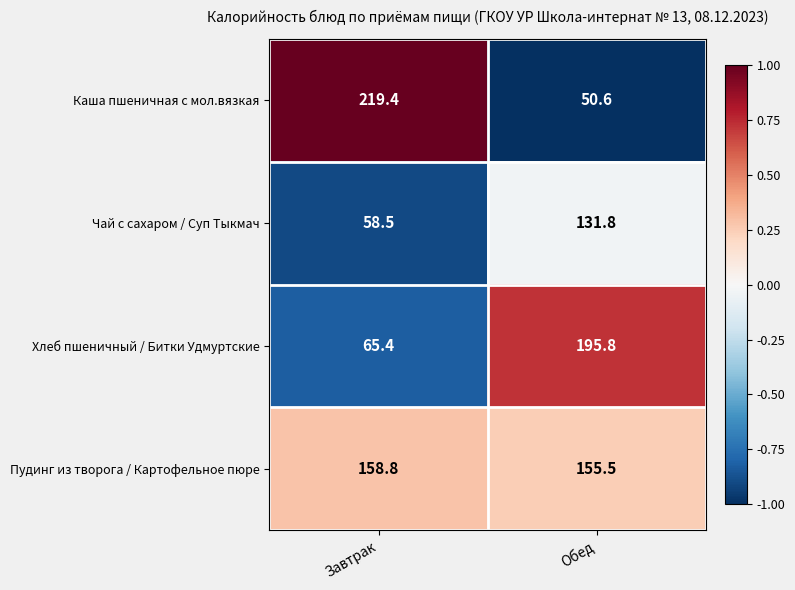

At which category is the sum across all series the highest?

Обед